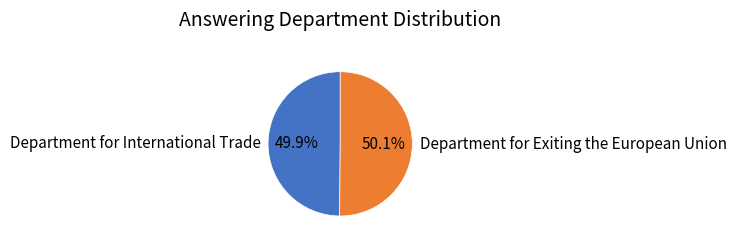

How many slices are in this pie chart?

2